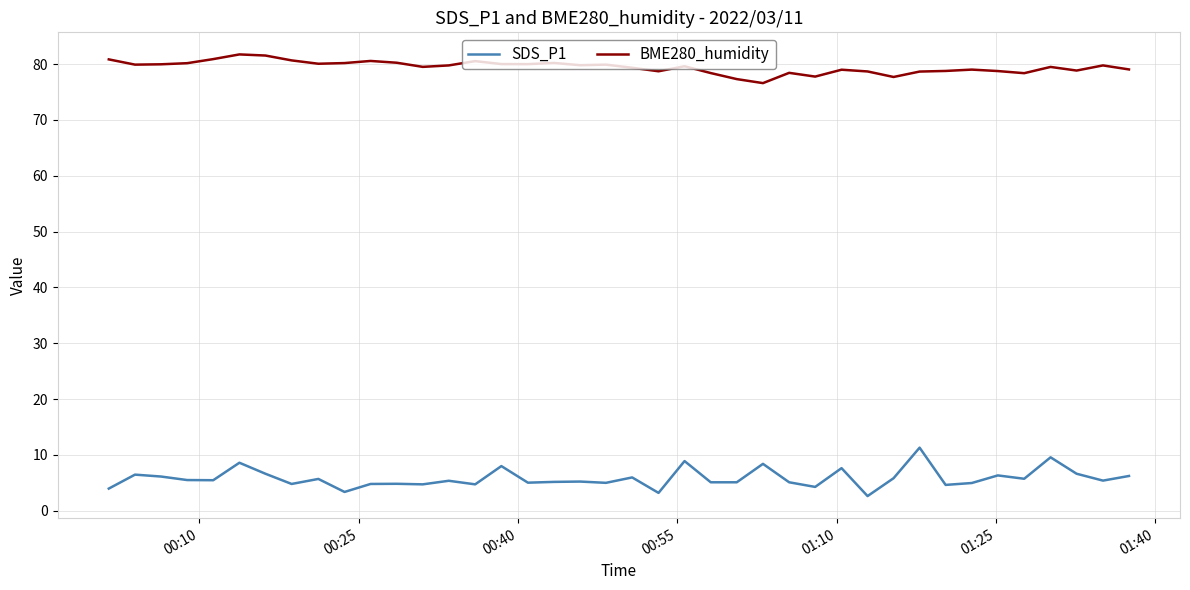

List the series in order of their peak value, lowest first.

SDS_P1, BME280_humidity